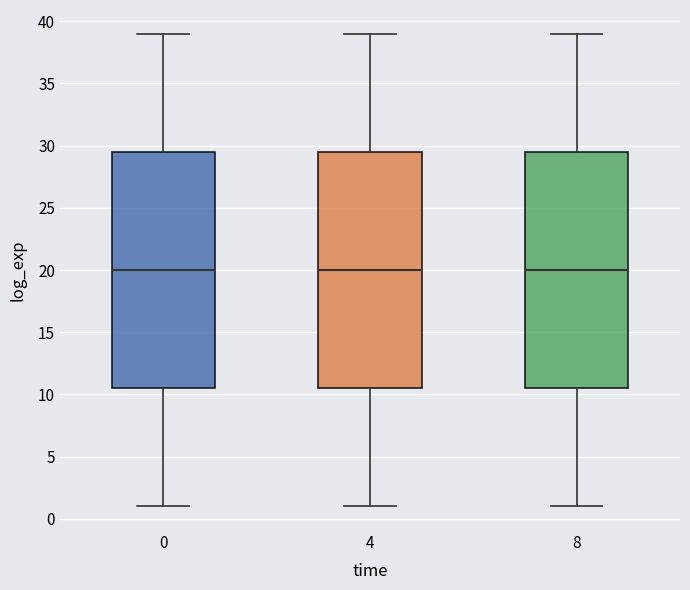

Reading left to right, transcribe this box plot: for each box, give where its median line is, the range the box spans, and where its two whiskers end, as read against the y-axis. The values are not printed on the chart, so give them approximately, as read against the axis.

0: median 20.0, box 10.5 to 29.5, whiskers 1.0 to 39.0
4: median 20.0, box 10.5 to 29.5, whiskers 1.0 to 39.0
8: median 20.0, box 10.5 to 29.5, whiskers 1.0 to 39.0